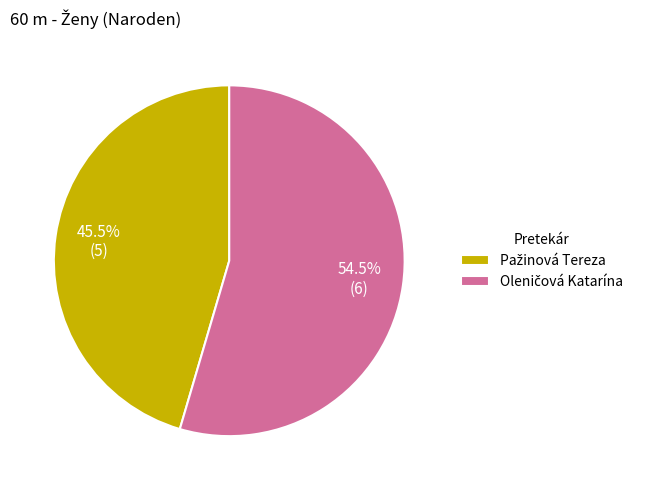

Is there any slice that represents more than half of the pie?

Yes